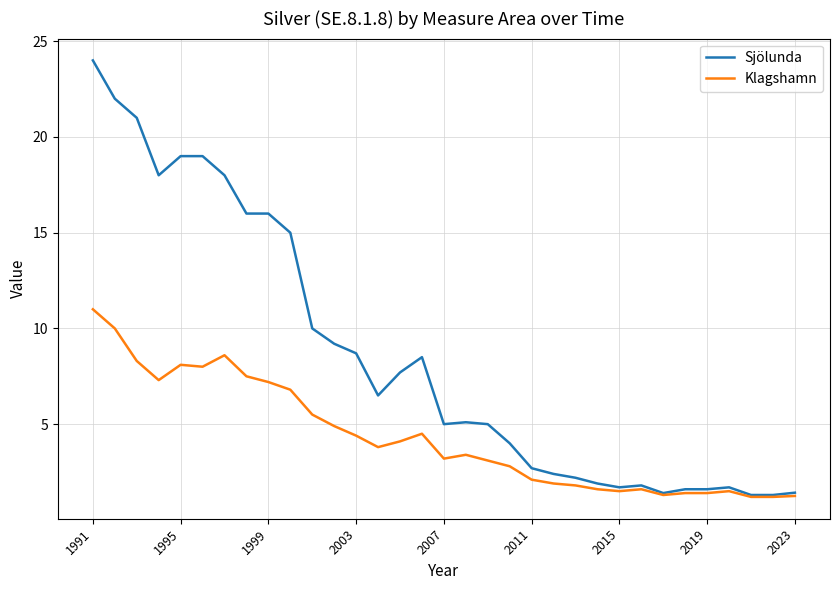

What is the minimum value shown in the chart?

1.2